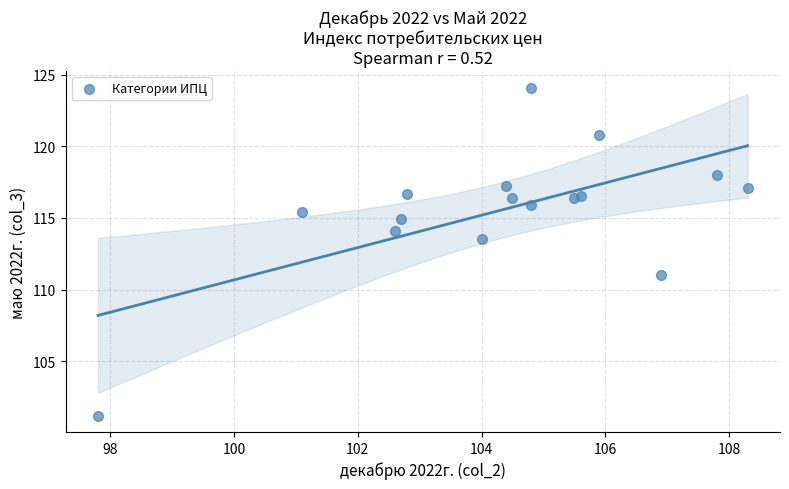

What Y value in the scatter plot is closest to 112?

111.0